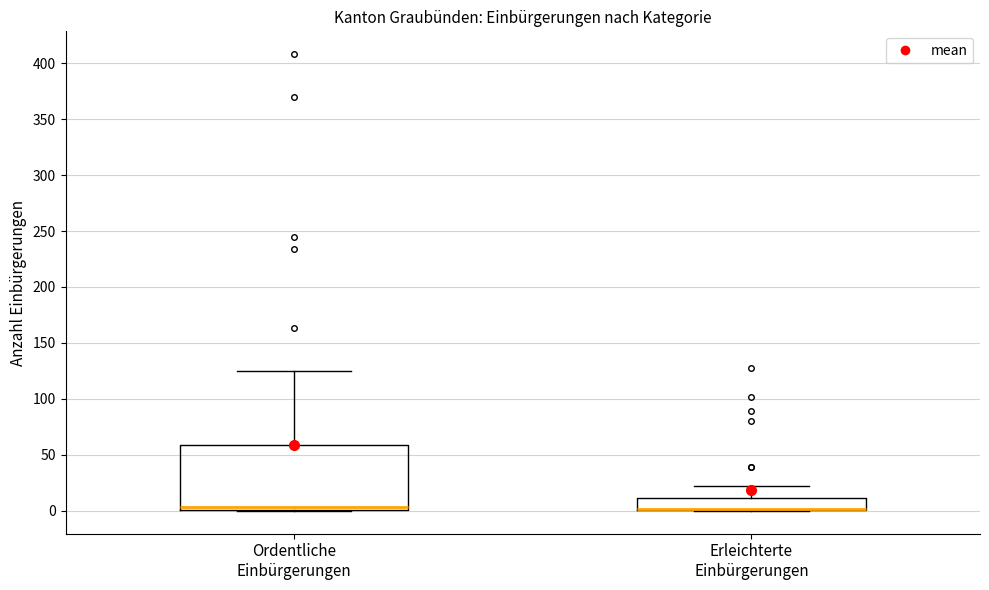

Reading left to right, transcribe this box plot: for each box, give where its median line is, the range the box spans, and where its two whiskers end, as read against the y-axis. The values are not printed on the chart, so give them approximately, as read against the axis.

Ordentliche Einbürgerungen: median 5, box 0 to 60, whiskers 0 to 125
Erleichterte Einbürgerungen: median 0 (drawn on the box's lower edge), box 0 to 10, whiskers 0 to 20